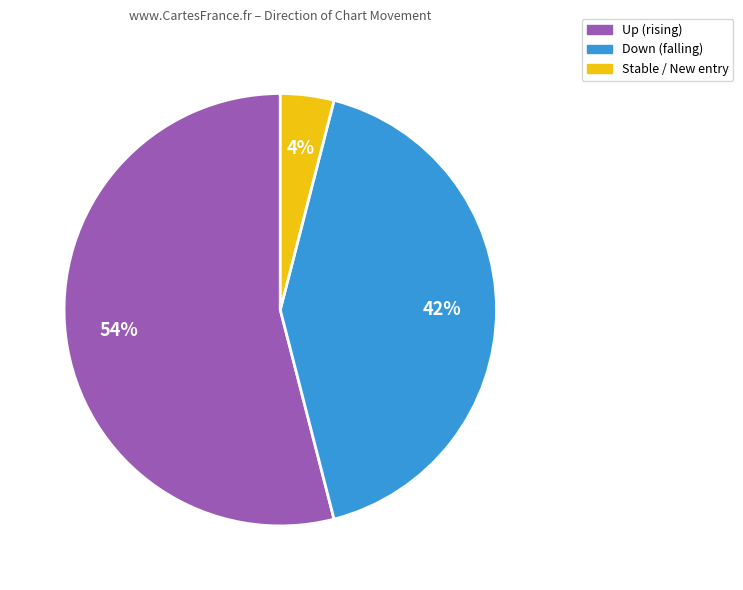

Is there a majority slice in this chart?

Yes